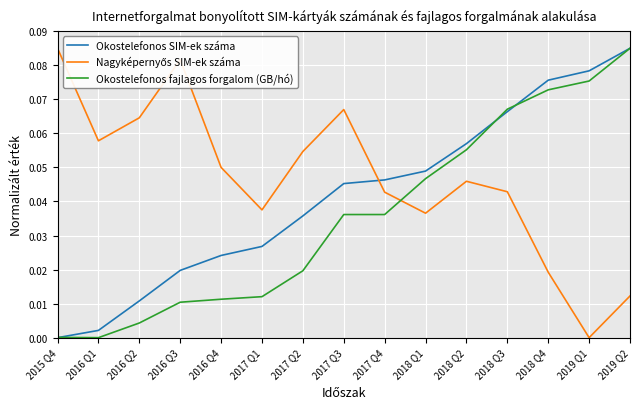

The Okostelefonos SIM-ek száma series shows 0.0 at 2016 Q4. True or false?

True